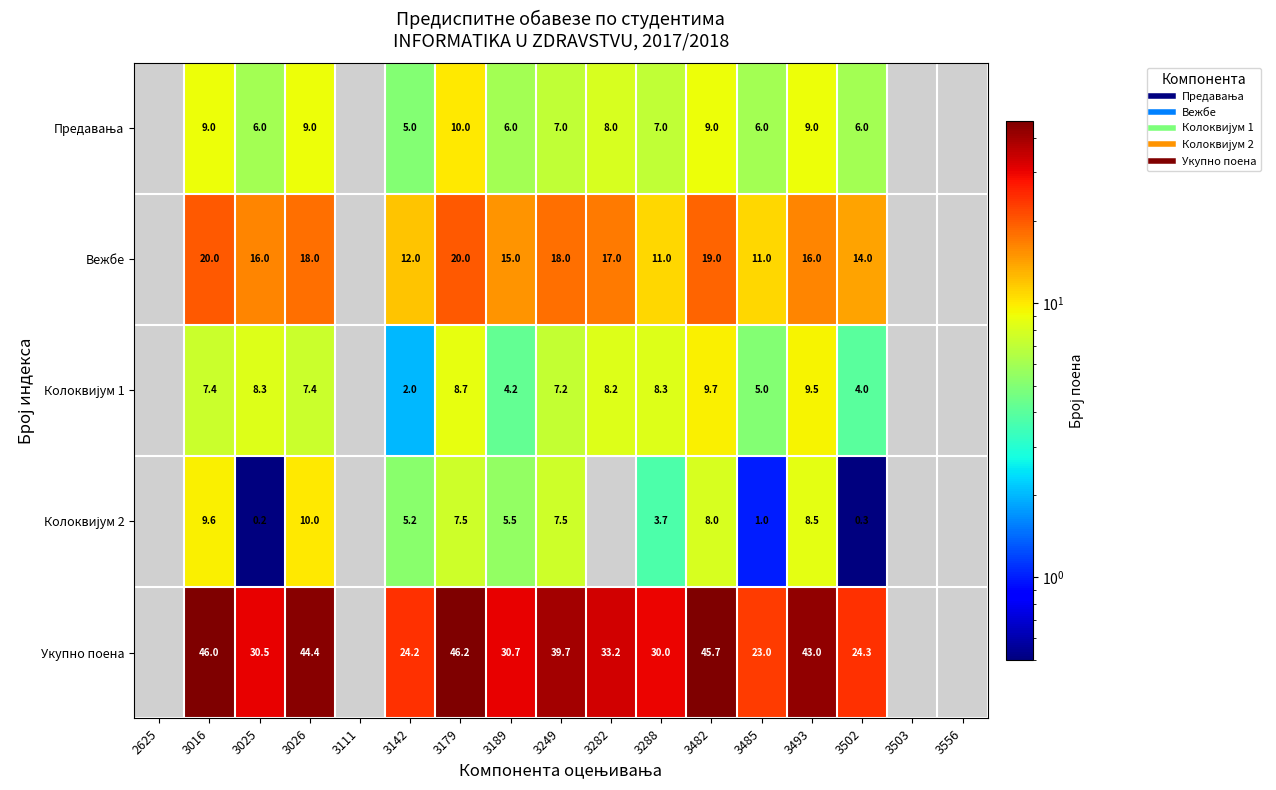

True or false: Укупно поена has a value of 46.2 at 3179.

True